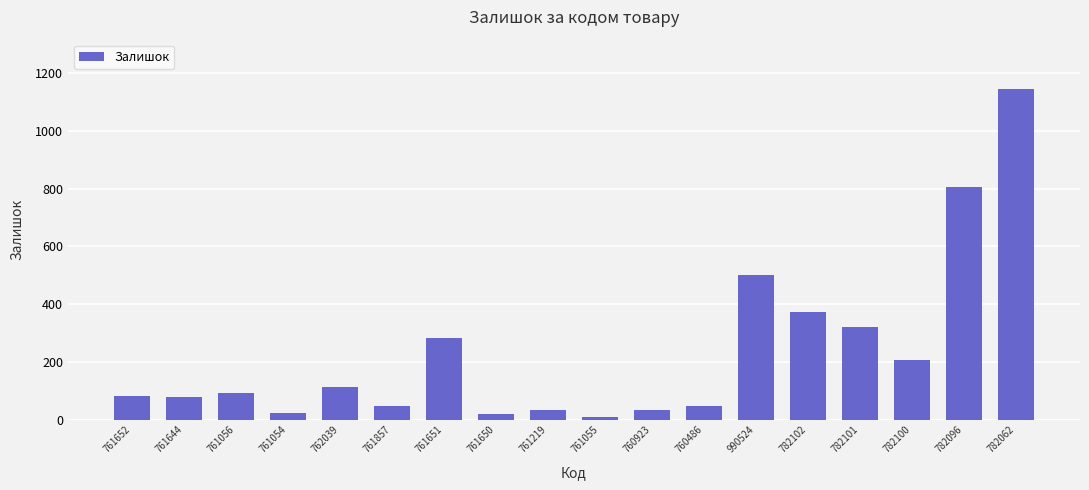

What is the label of the 17th bar from the right?

761644